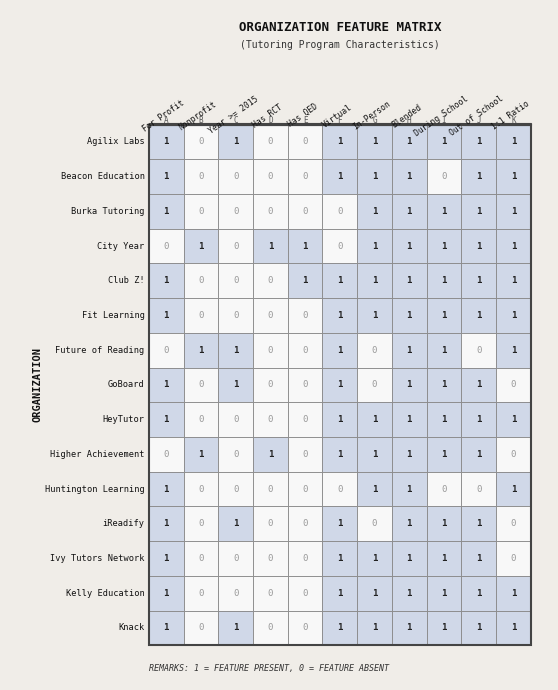

Which series has the largest range (max minus min)?

Agilix Labs